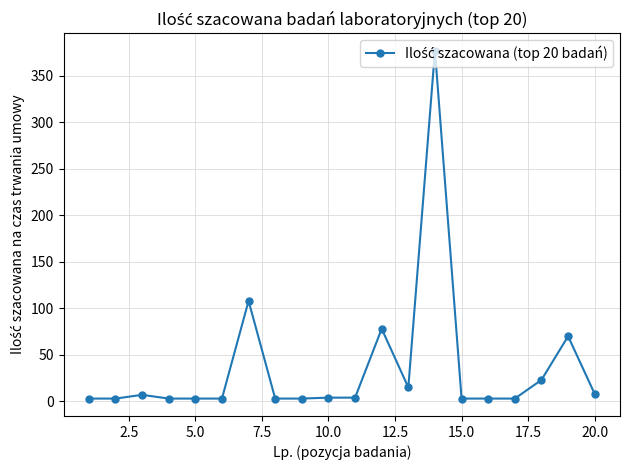

What is the value of the 13th point from the left?

15